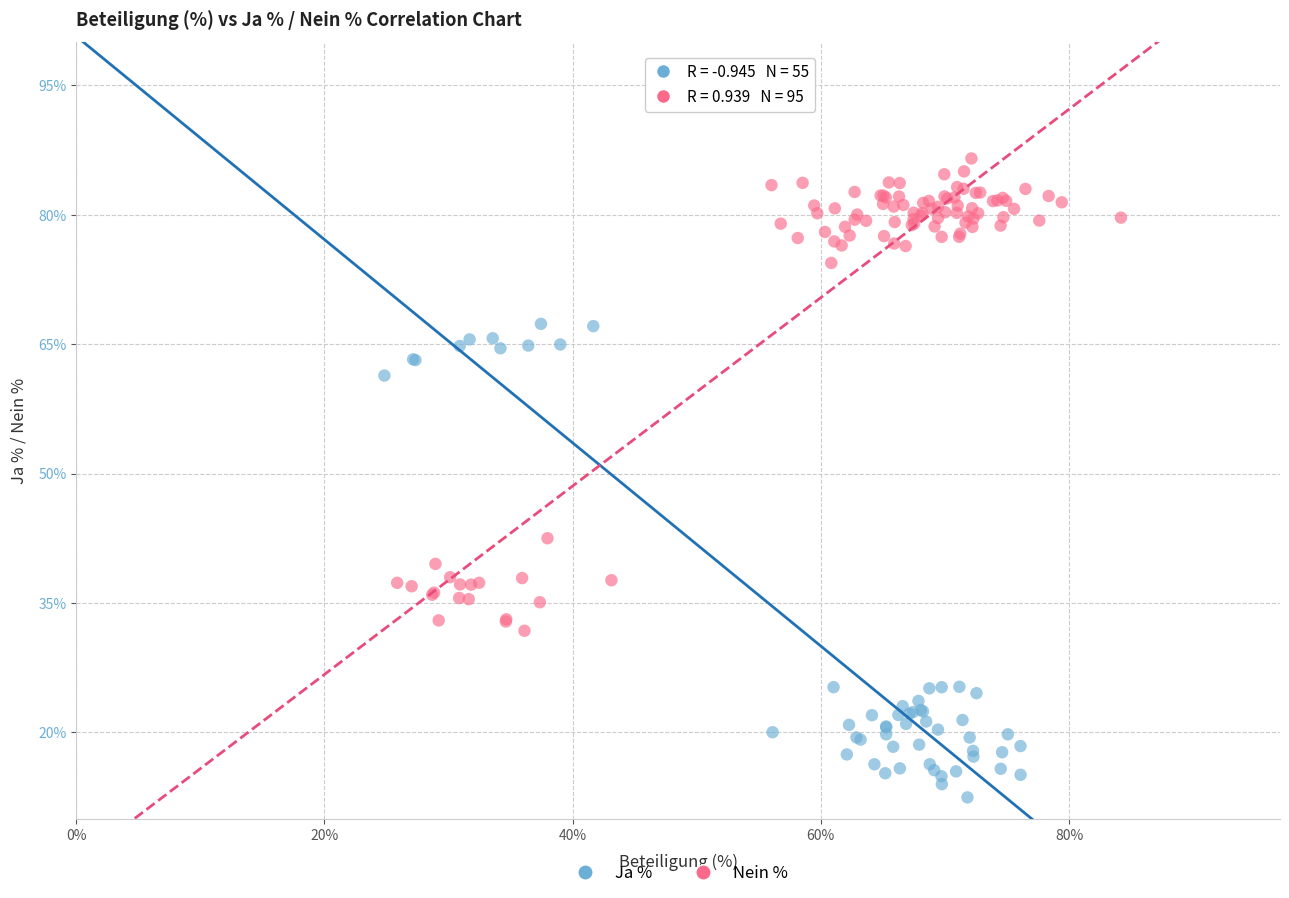

Which series reaches the maximum Y coordinate?

Nein %